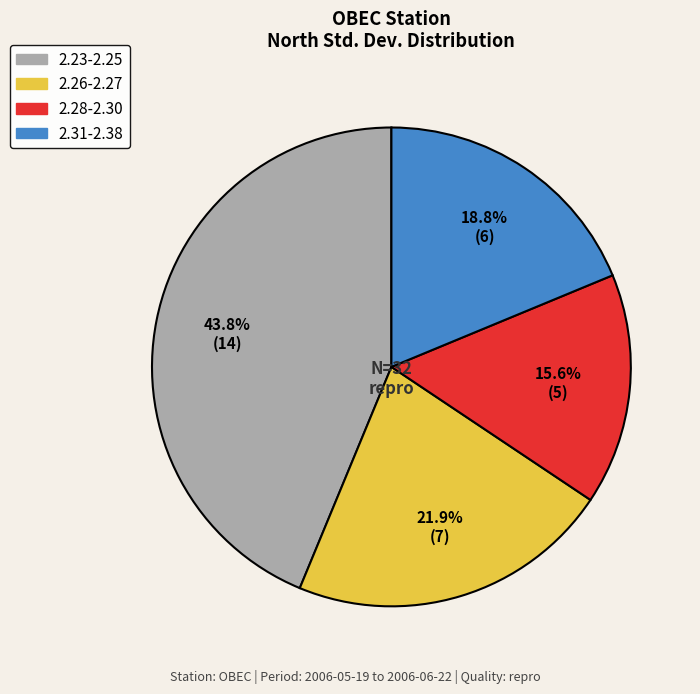

Does any single category account for the majority?

No